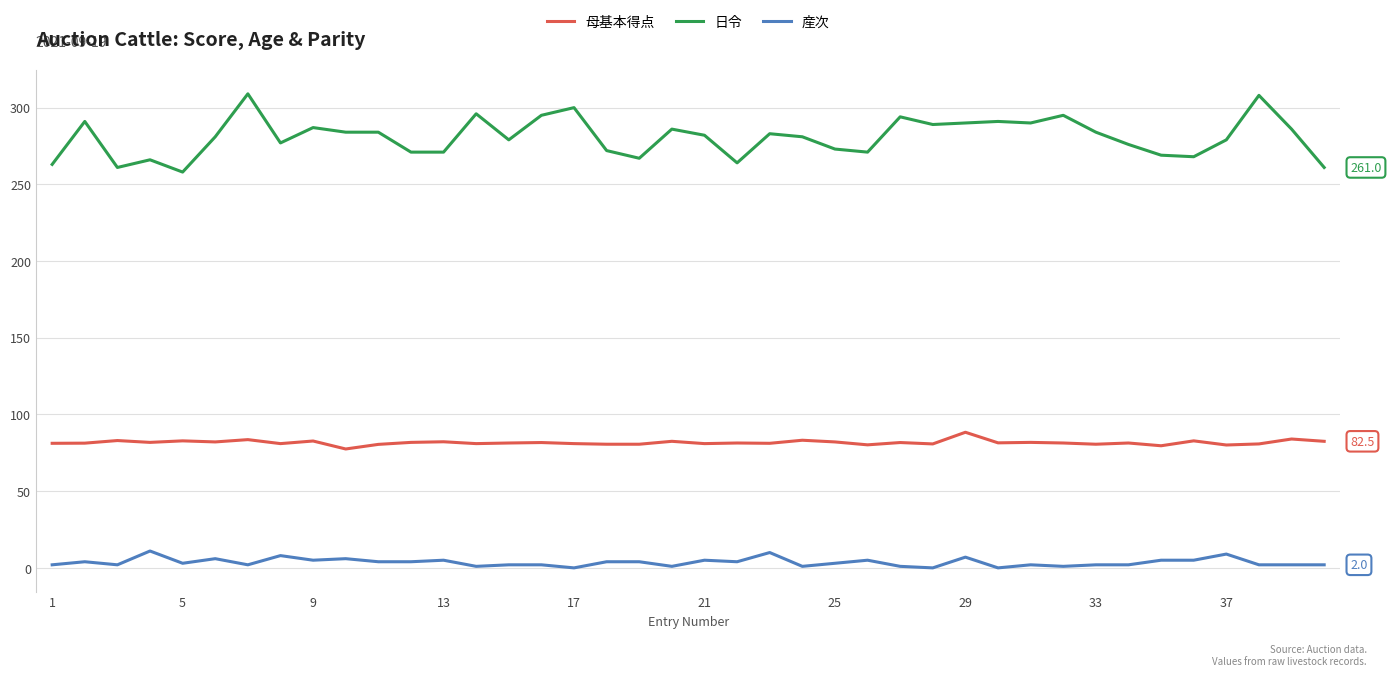

What is the greatest value displayed?

309.0